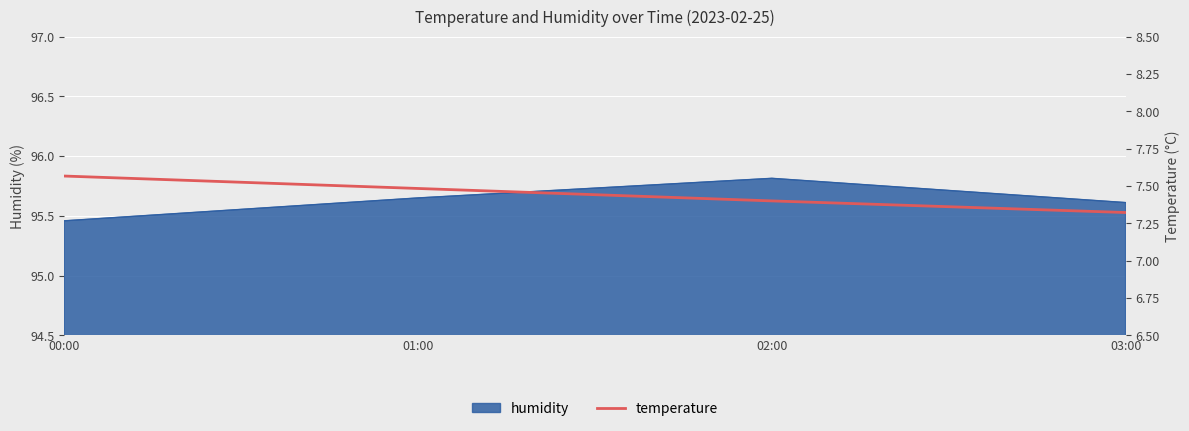

How many values are between 7 and 8?

4